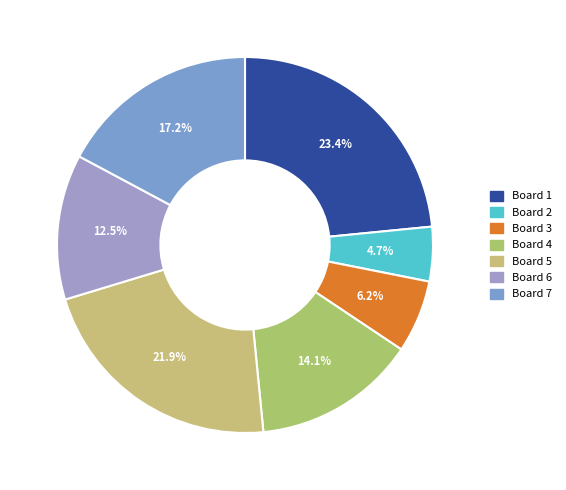

How many slices are in this pie chart?

7